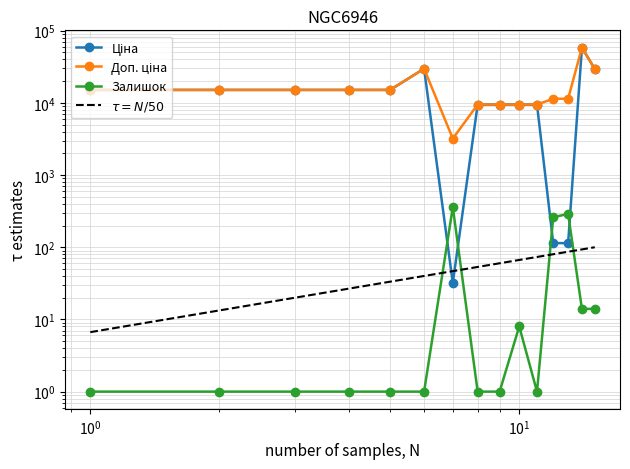

After their last crossing, which series has the higher values: Залишок or Ціна?

Ціна